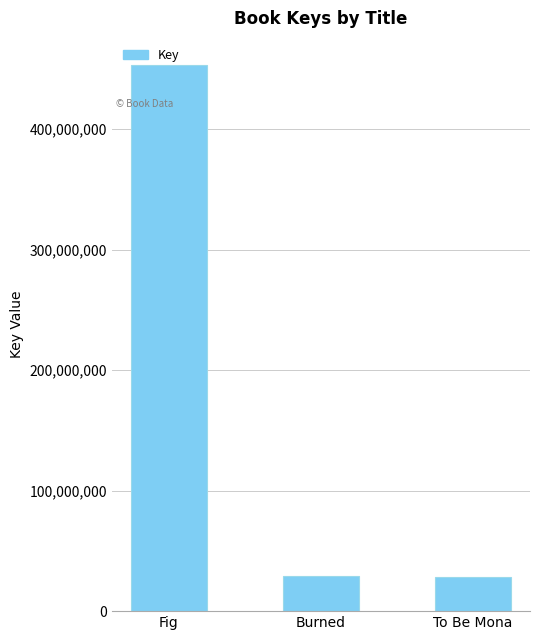

The chart shows a value of 747279768 at Fig. True or false?

False